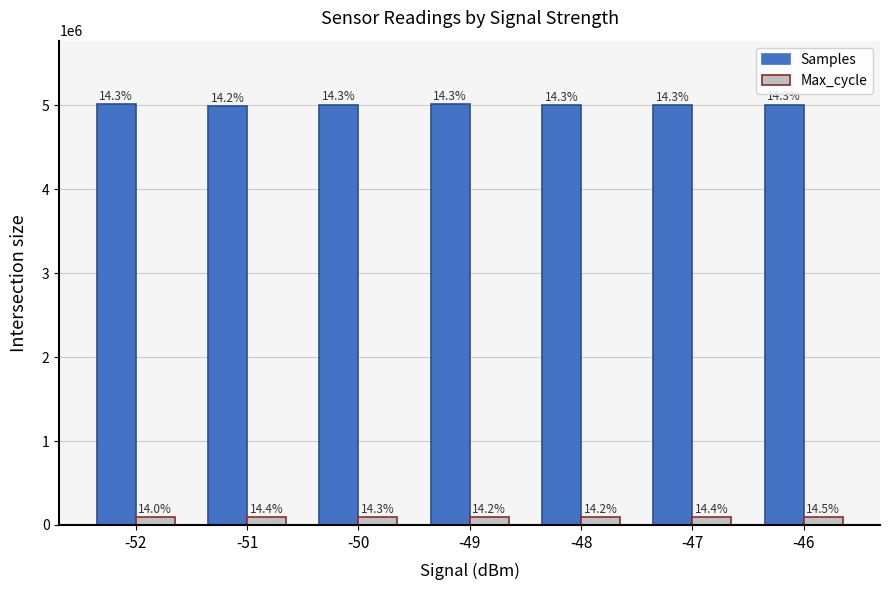

Does the chart contain stacked bars?

No